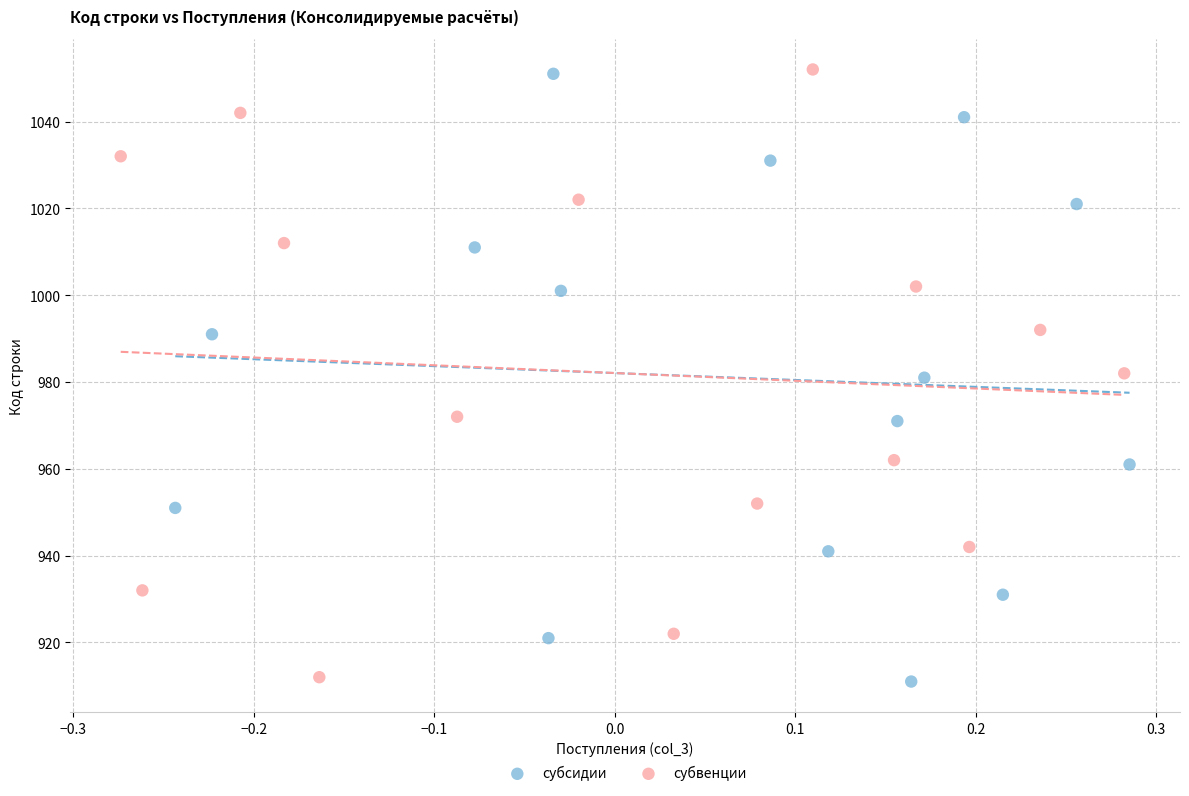

What are all the series names shown in the legend?

субсидии, субвенции